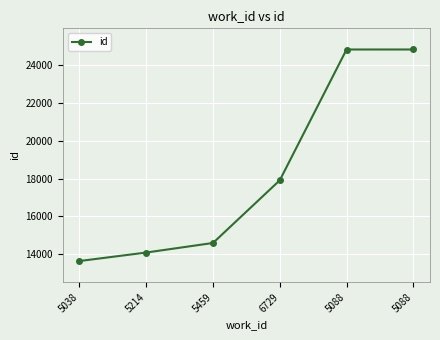

Where is the data nearest to the value 19229?

6729